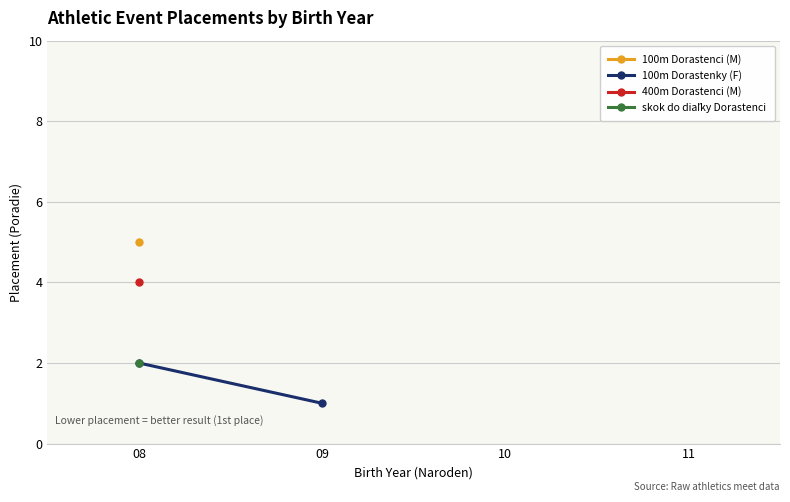

Rank the categories by value from lowest to highest.

09, 08